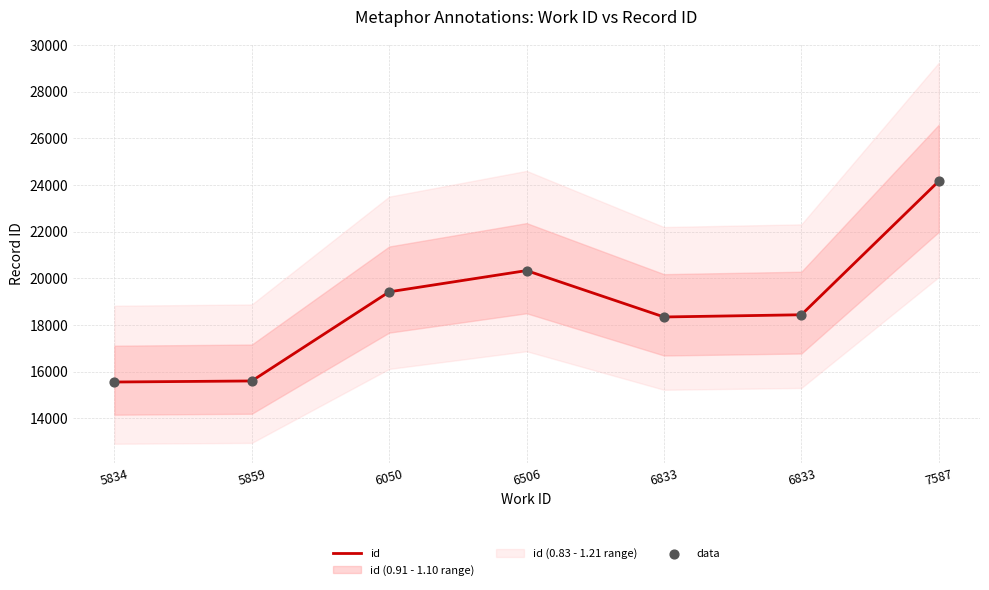

Which series contains the highest Y value?

id